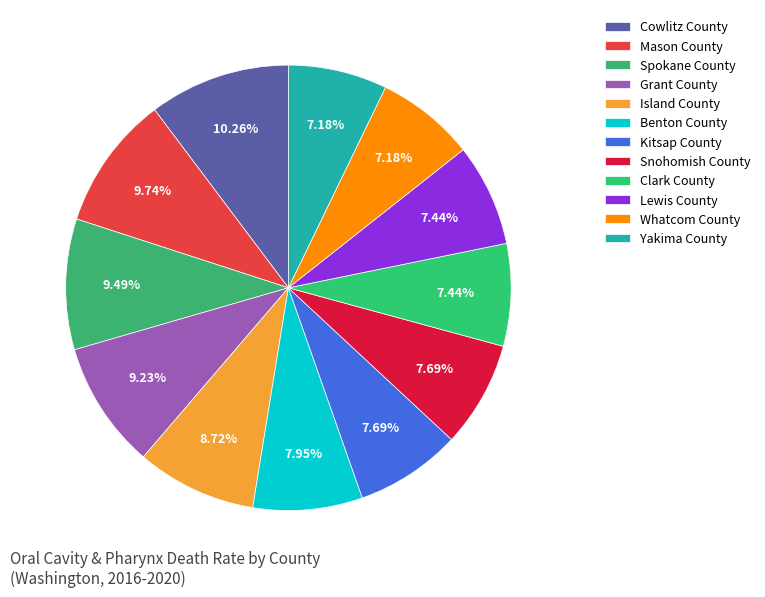

What is the smallest slice in the pie chart?

Whatcom County